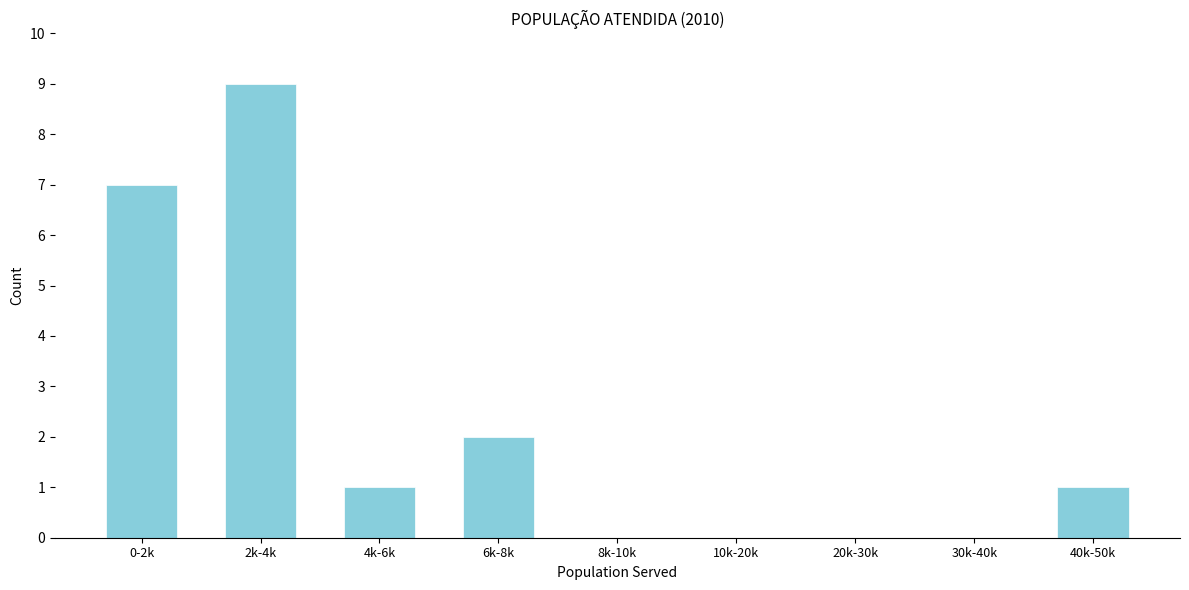

Reading left to right, extract all data points from this chart.

0-2k=7	2k-4k=9	4k-6k=1	6k-8k=2	8k-10k=0	10k-20k=0	20k-30k=0	30k-40k=0	40k-50k=1